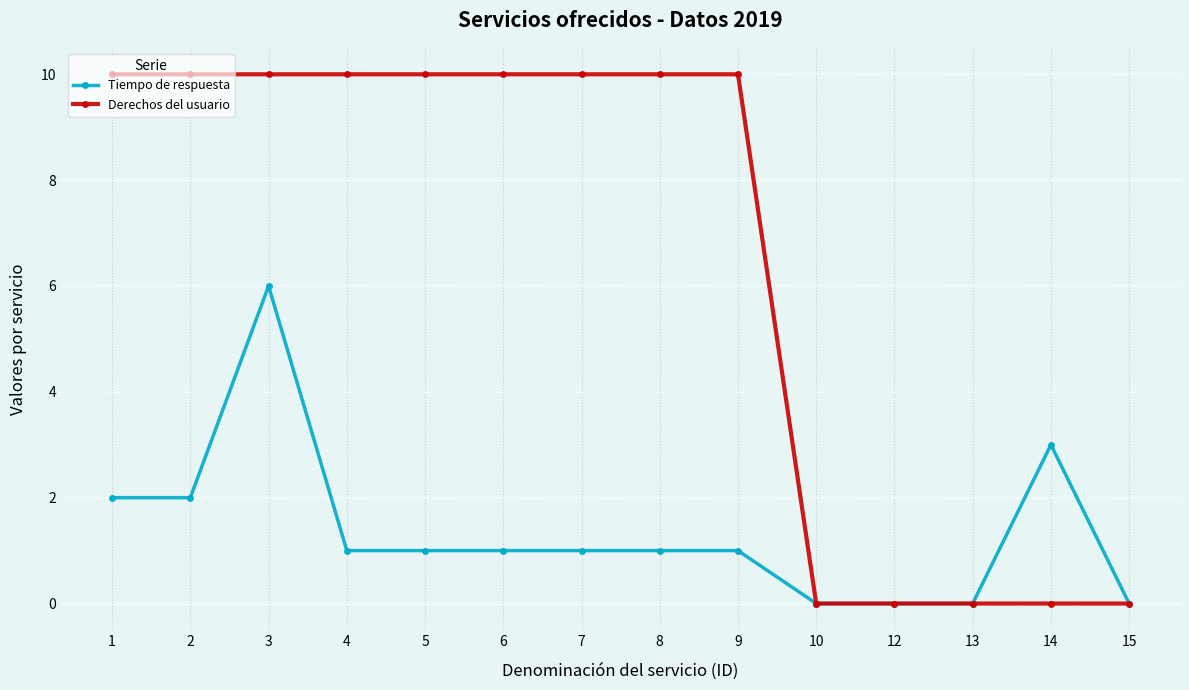

Which series has the widest spread of values?

Derechos del usuario